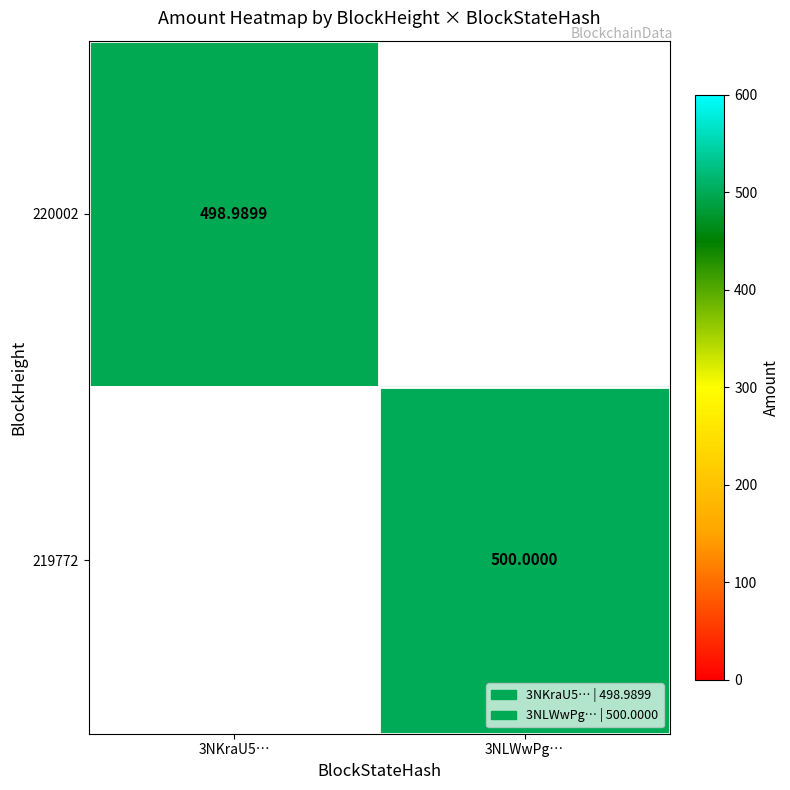

Is the value of 219772 at 3NLWwPg… greater than the value of 220002 at 3NKraU5…?

Yes